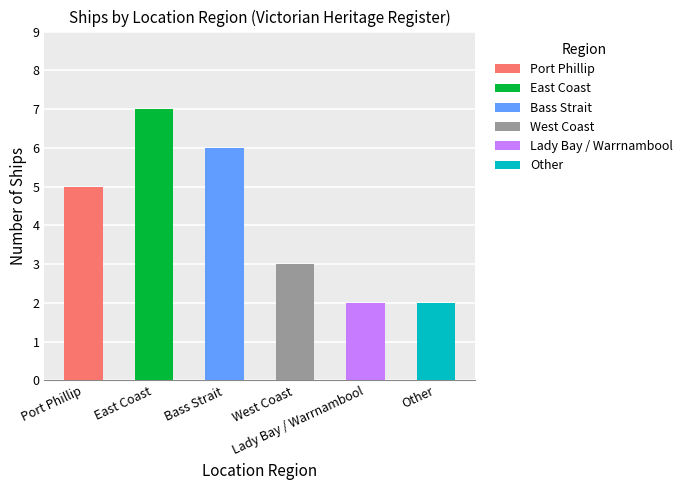

Are the bars horizontal?

No